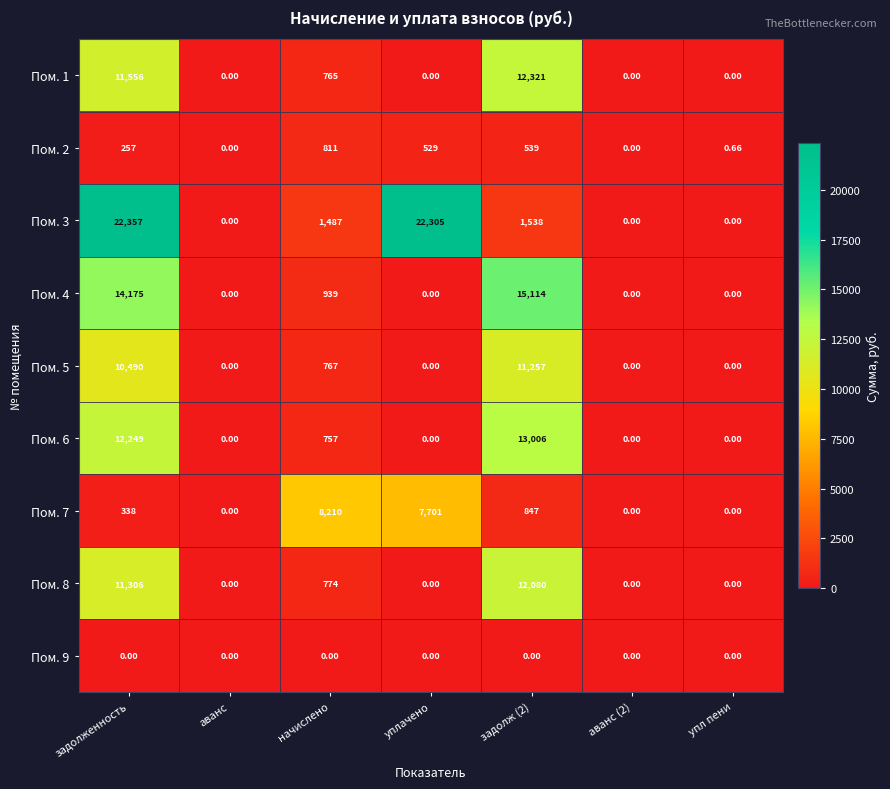

At which category does the chart reach its peak across all series?

задолженность